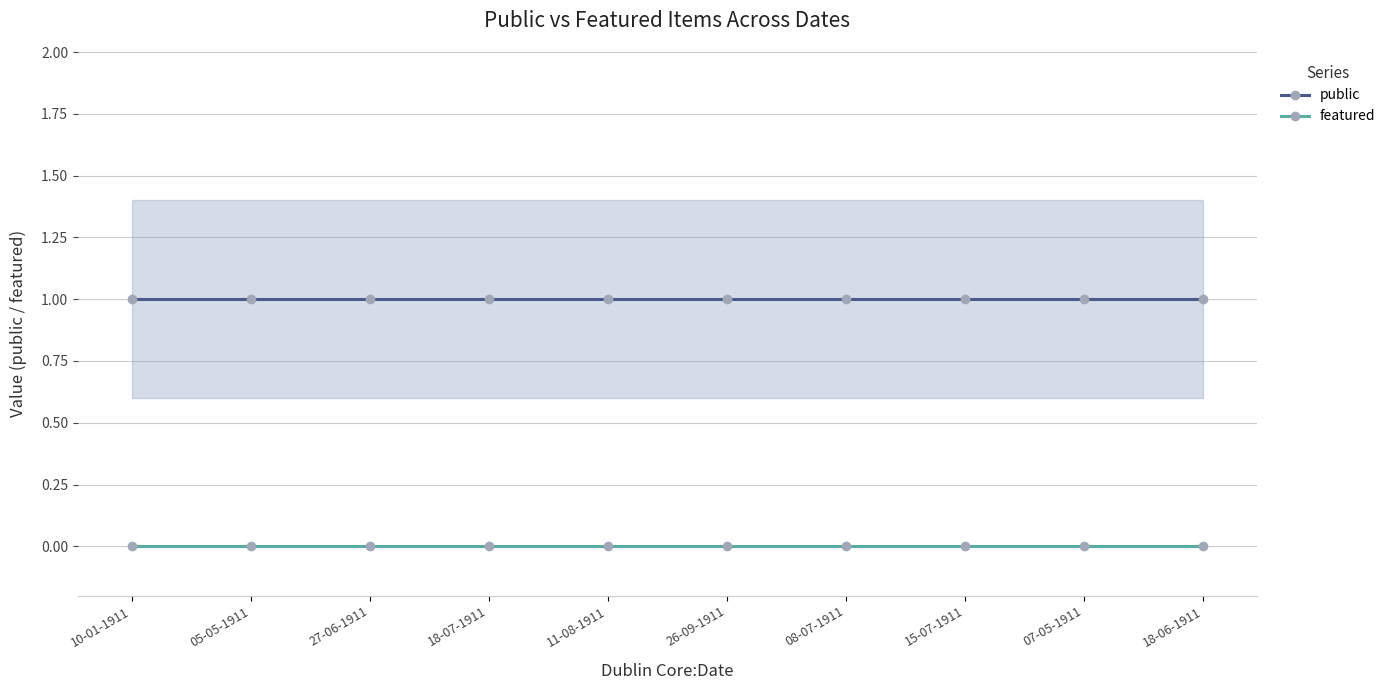

True or false: public and featured intersect in this chart.

False